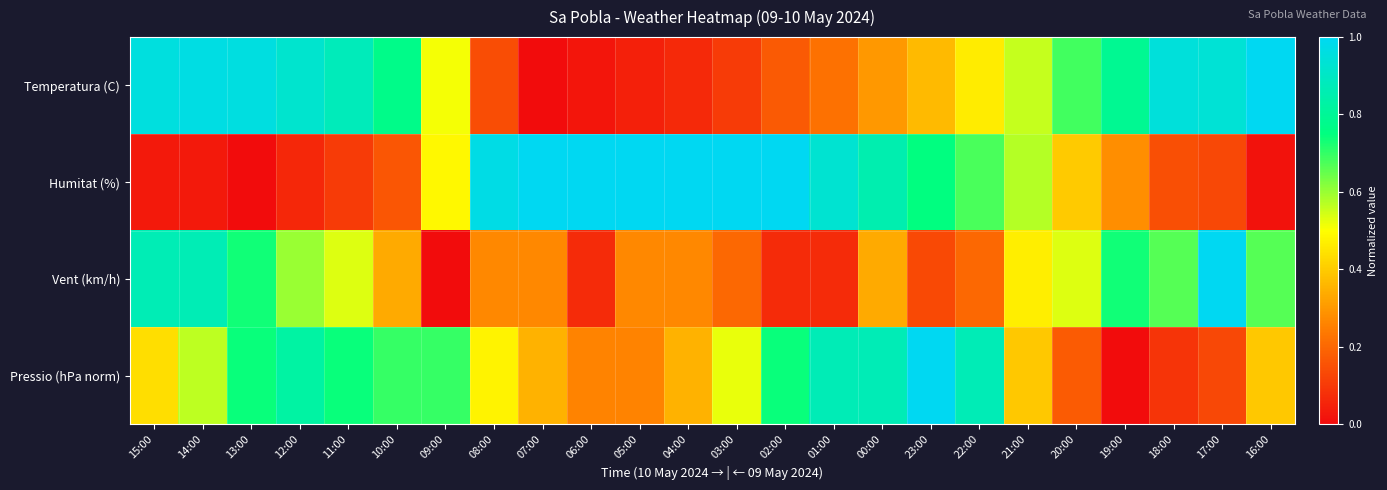

Reading left to right, list all the values displayed in this chart.

Temperatura (C): 15:00=1.0	14:00=1.0	13:00=1.0	12:00=0.9	11:00=0.9	10:00=0.8	09:00=0.5	08:00=0.1	07:00=0.0	06:00=0.0	05:00=0.0	04:00=0.1	03:00=0.1	02:00=0.2	01:00=0.2	00:00=0.3	23:00=0.4	22:00=0.5	21:00=0.6	20:00=0.7	19:00=0.8	18:00=0.9	17:00=0.9	16:00=1.0
Humitat (%): 15:00=0.0	14:00=0.0	13:00=0.0	12:00=0.1	11:00=0.1	10:00=0.2	09:00=0.5	08:00=1.0	07:00=1.0	06:00=1.0	05:00=1.0	04:00=1.0	03:00=1.0	02:00=1.0	01:00=0.9	00:00=0.9	23:00=0.8	22:00=0.7	21:00=0.6	20:00=0.4	19:00=0.3	18:00=0.1	17:00=0.1	16:00=0.0
Vent (km/h): 15:00=0.9	14:00=0.9	13:00=0.7	12:00=0.6	11:00=0.5	10:00=0.3	09:00=0.0	08:00=0.3	07:00=0.3	06:00=0.1	05:00=0.3	04:00=0.3	03:00=0.2	02:00=0.1	01:00=0.1	00:00=0.3	23:00=0.1	22:00=0.2	21:00=0.5	20:00=0.5	19:00=0.7	18:00=0.7	17:00=1.0	16:00=0.7
Pressio (hPa norm): 15:00=0.4	14:00=0.6	13:00=0.7	12:00=0.8	11:00=0.7	10:00=0.7	09:00=0.7	08:00=0.5	07:00=0.3	06:00=0.3	05:00=0.3	04:00=0.3	03:00=0.5	02:00=0.7	01:00=0.9	00:00=0.9	23:00=1.0	22:00=0.9	21:00=0.4	20:00=0.2	19:00=0.0	18:00=0.1	17:00=0.1	16:00=0.4